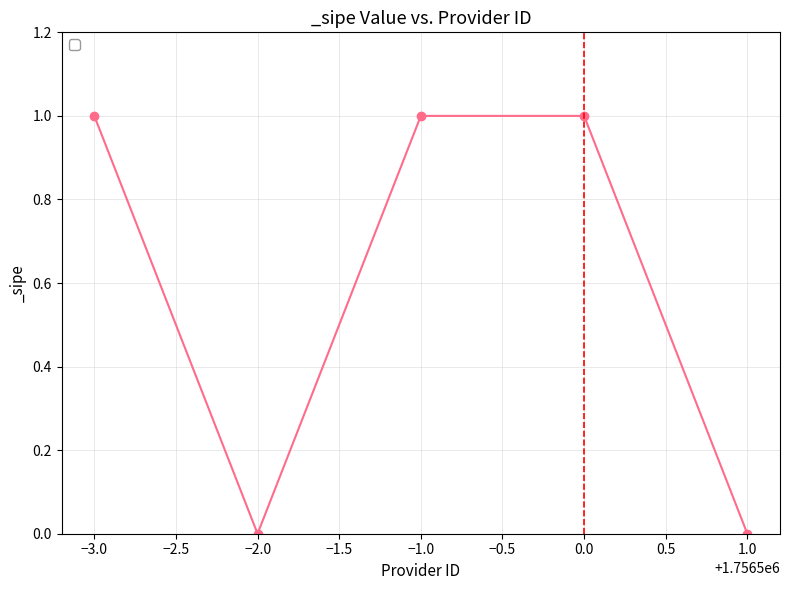

How many values are between 0 and 1?

5